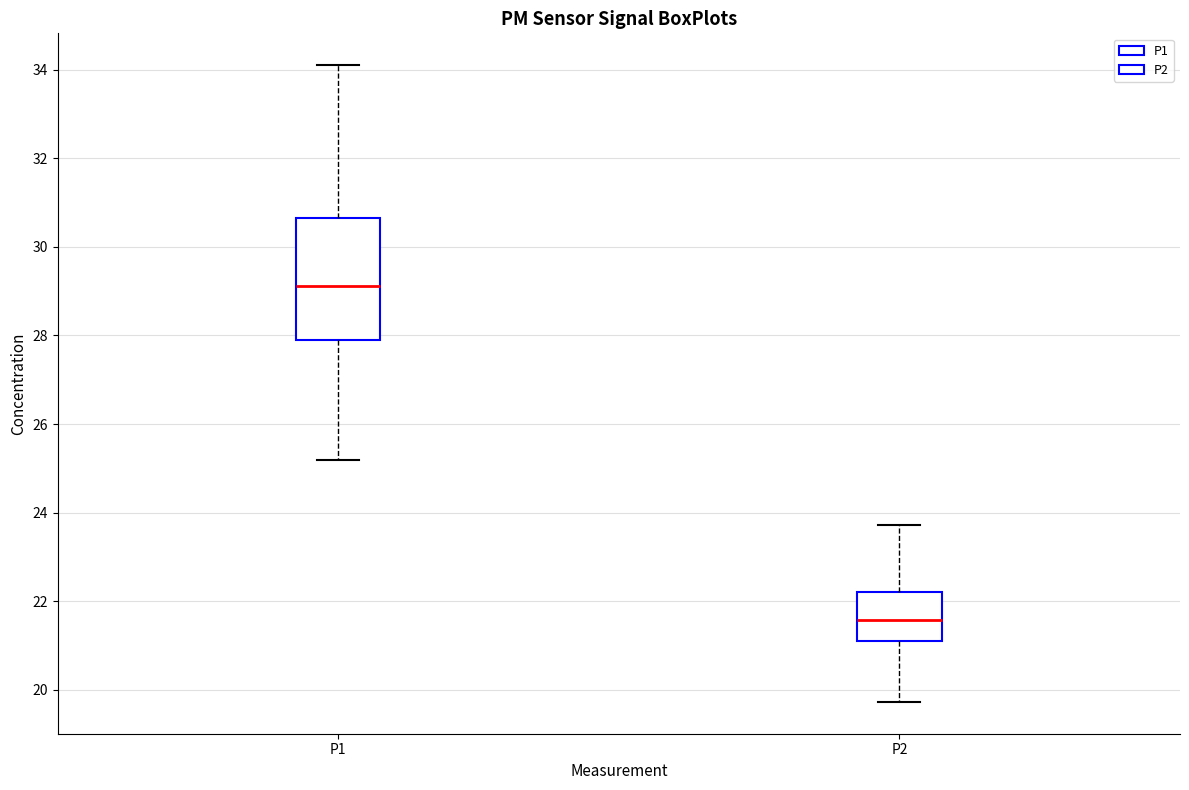

Which box is the tallest, from its lower edge to its upper edge?

P1